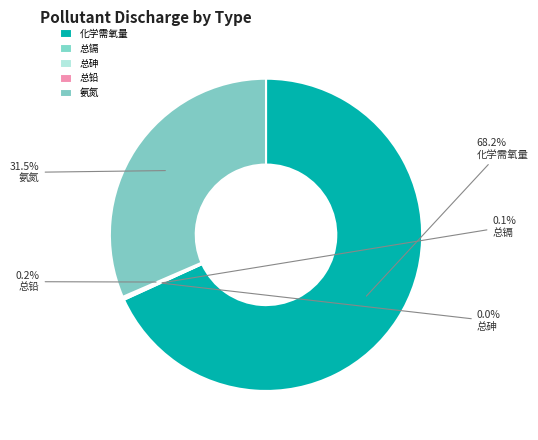

Rank the categories by value from lowest to highest.

总砷, 总镉, 总铅, 氨氮, 化学需氧量